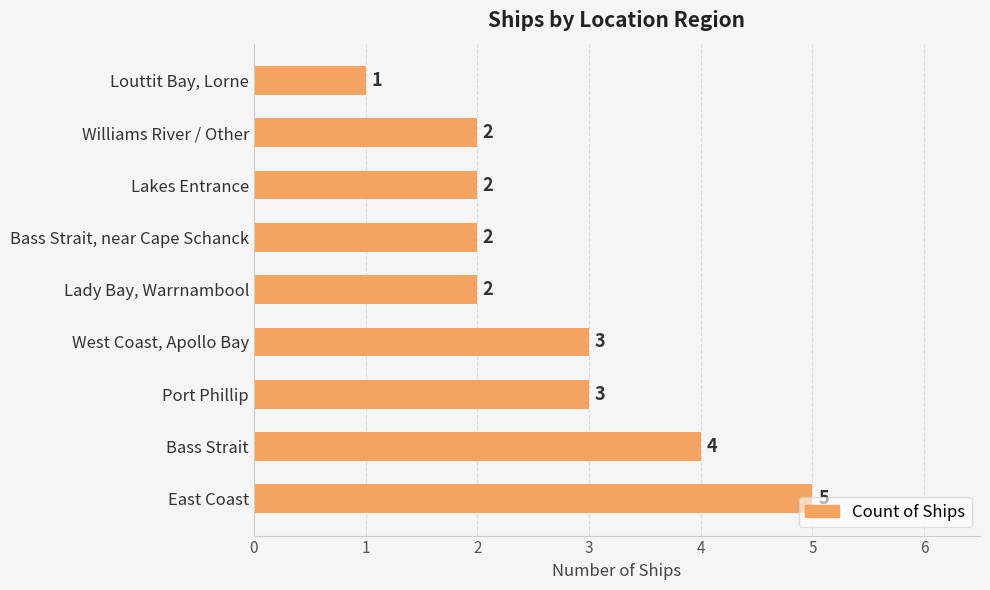

At which category does the chart reach its minimum across all series?

Louttit Bay, Lorne